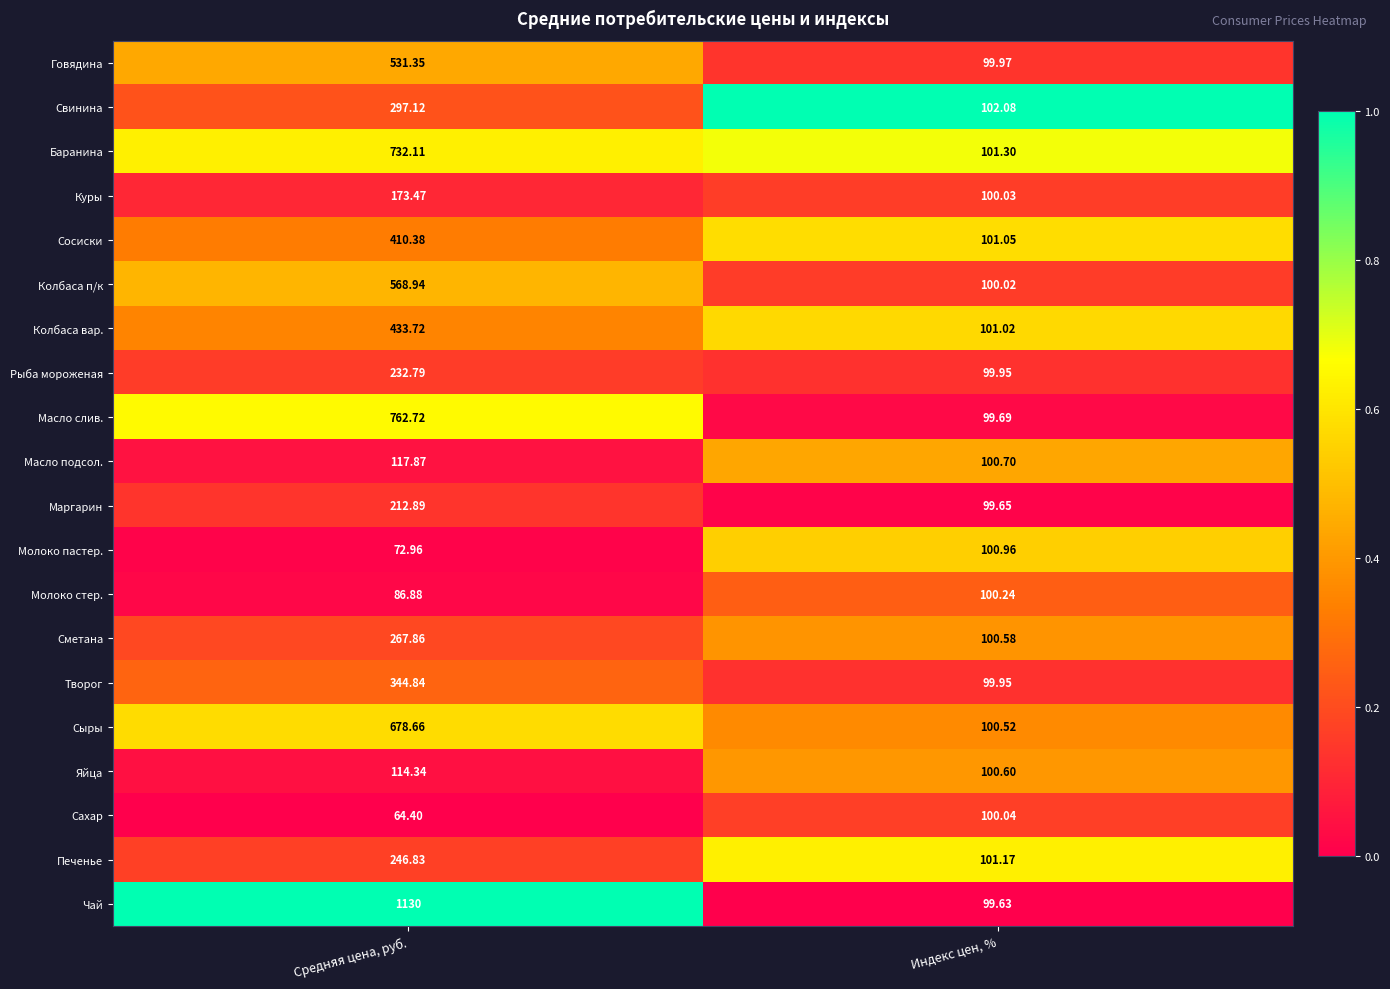

Which series has the largest total across all categories?

Чай